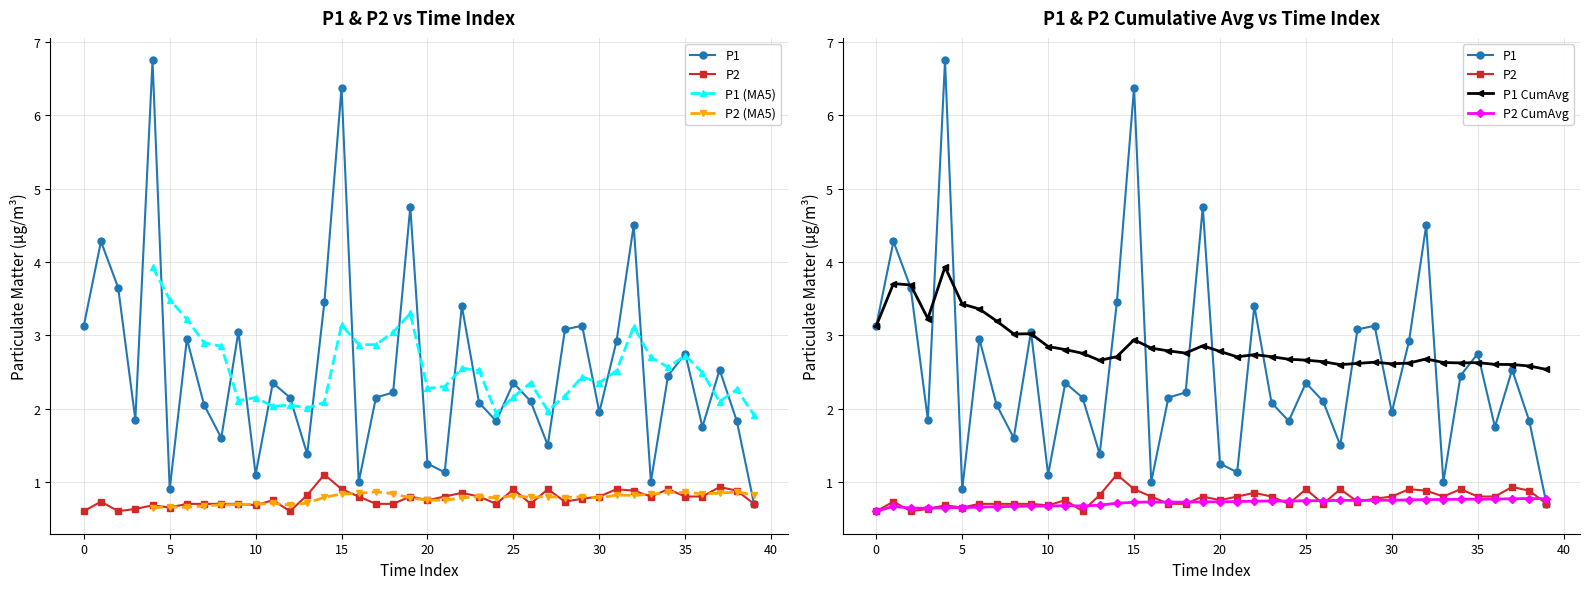

What is the total value across all series at 39?

1.4